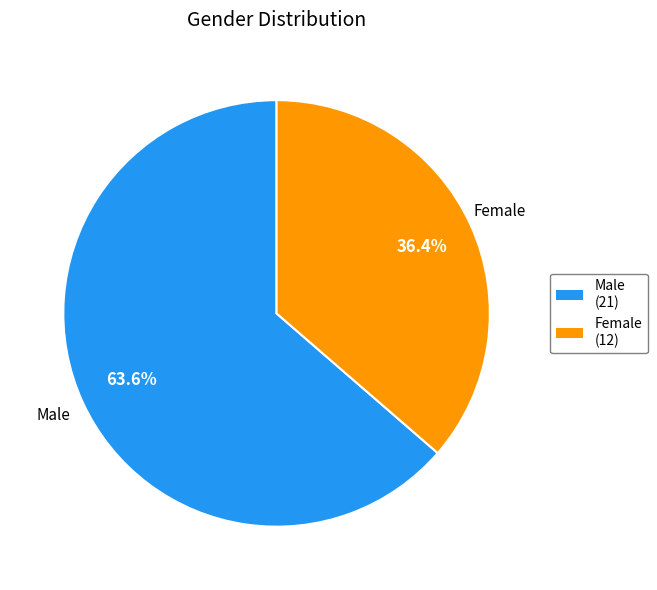

Between Male and Female, which is larger?

Male